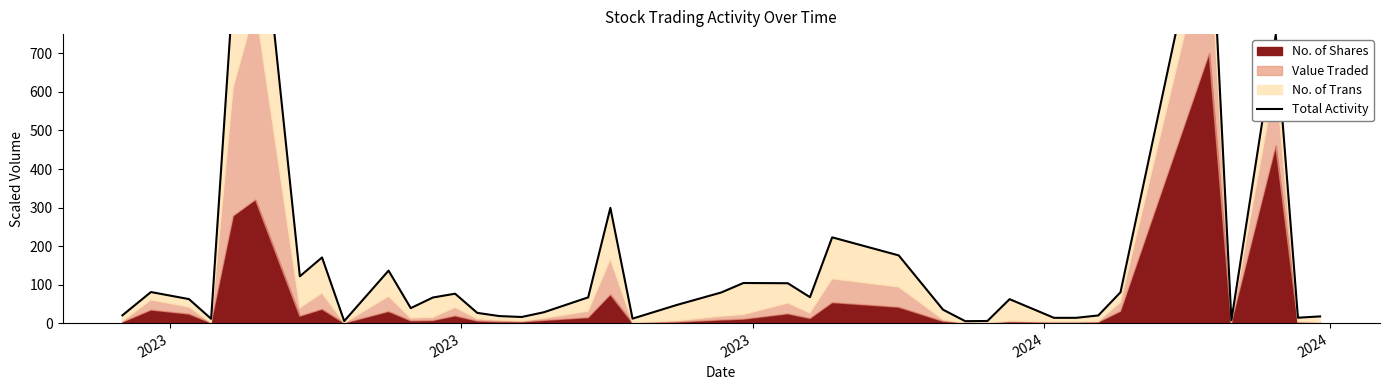

Count the number of values greater than 62.

21